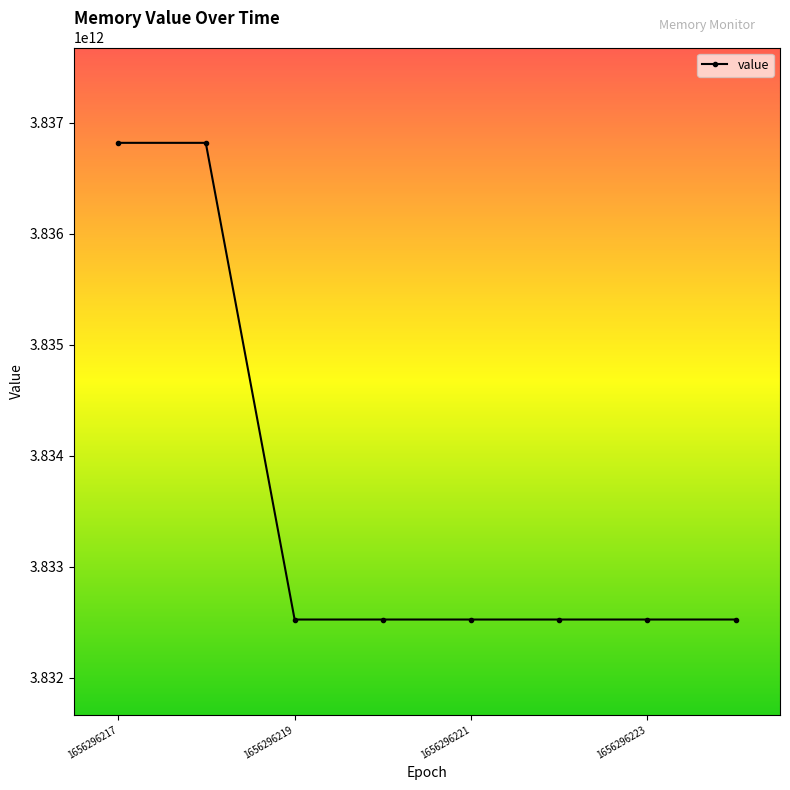

How many data points does each series have?

8